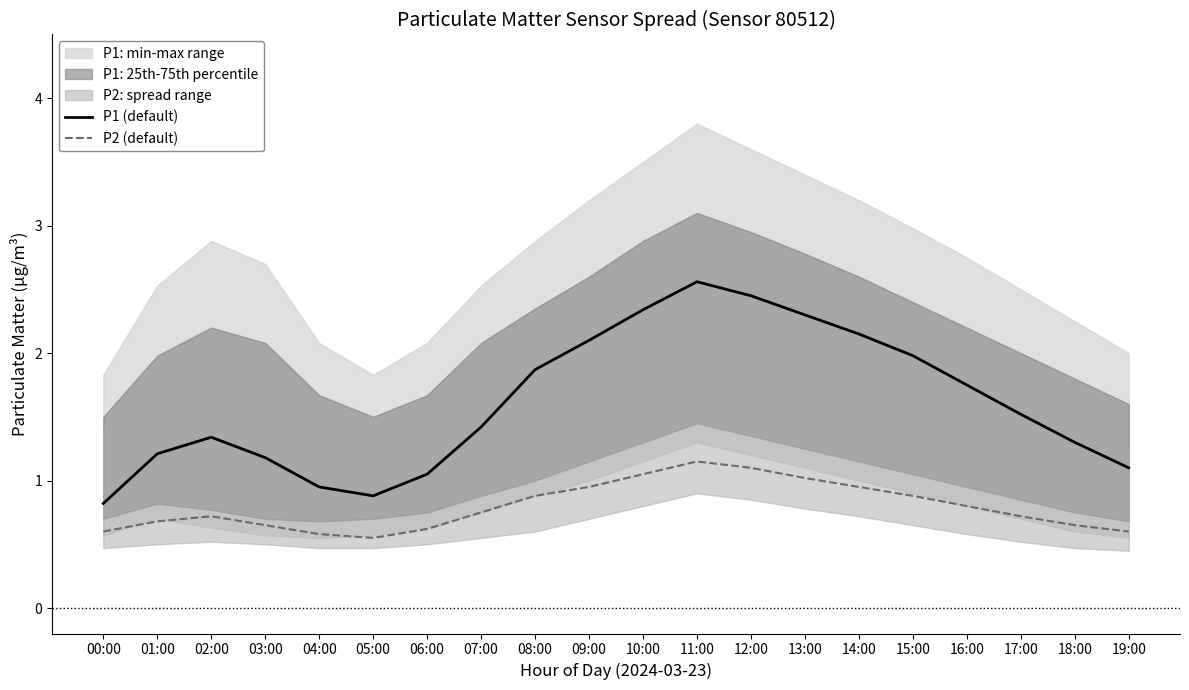

Between 12:00 and 00:00, which is larger?

12:00